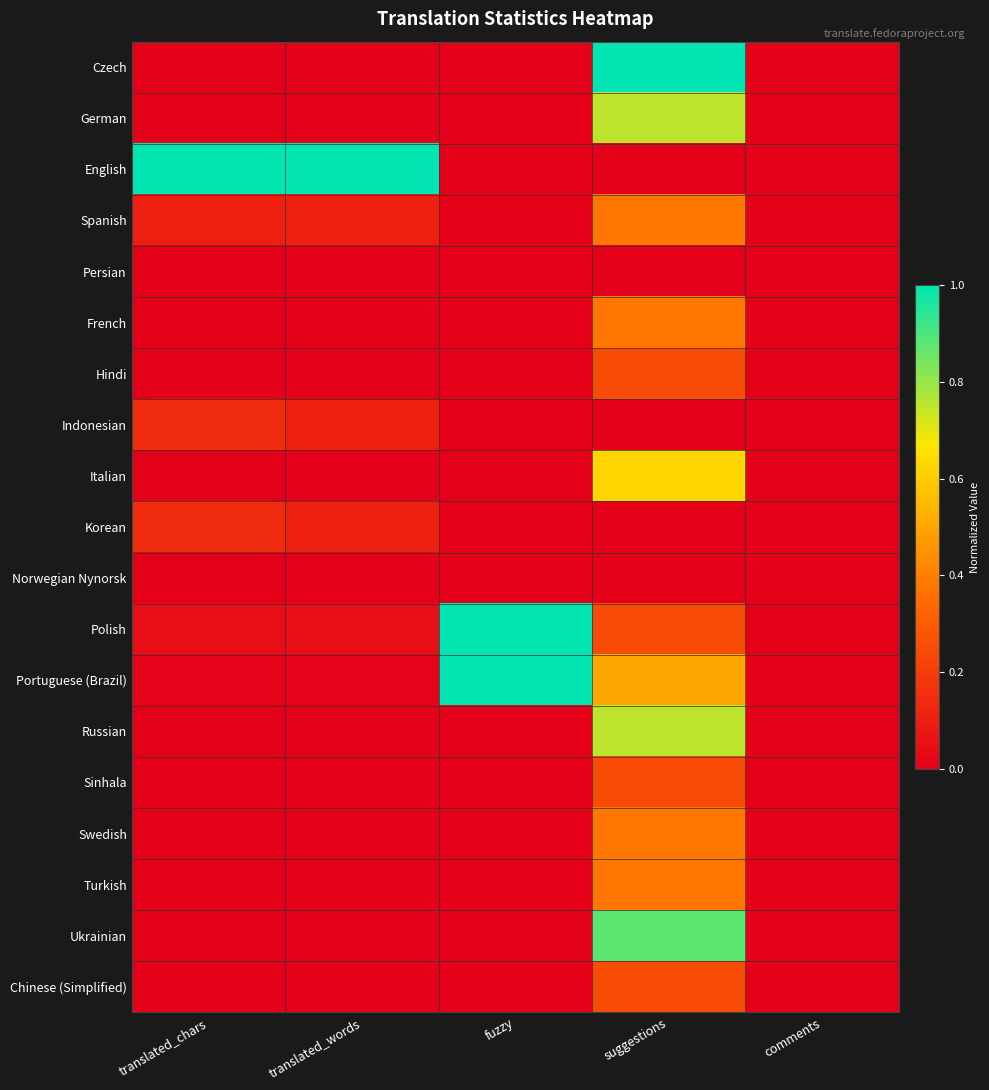

Reading left to right, extract all data points from this chart.

Czech: translated_chars=0.0	translated_words=0.0	fuzzy=0.0	suggestions=1.0	comments=0.0
German: translated_chars=0.0	translated_words=0.0	fuzzy=0.0	suggestions=0.8	comments=0.0
English: translated_chars=1.0	translated_words=1.0	fuzzy=0.0	suggestions=0.0	comments=0.0
Spanish: translated_chars=0.1	translated_words=0.1	fuzzy=0.0	suggestions=0.4	comments=0.0
Persian: translated_chars=0.0	translated_words=0.0	fuzzy=0.0	suggestions=0.0	comments=0.0
French: translated_chars=0.0	translated_words=0.0	fuzzy=0.0	suggestions=0.4	comments=0.0
Hindi: translated_chars=0.0	translated_words=0.0	fuzzy=0.0	suggestions=0.2	comments=0.0
Indonesian: translated_chars=0.1	translated_words=0.1	fuzzy=0.0	suggestions=0.0	comments=0.0
Italian: translated_chars=0.0	translated_words=0.0	fuzzy=0.0	suggestions=0.6	comments=0.0
Korean: translated_chars=0.1	translated_words=0.1	fuzzy=0.0	suggestions=0.0	comments=0.0
Norwegian Nynorsk: translated_chars=0.0	translated_words=0.0	fuzzy=0.0	suggestions=0.0	comments=0.0
Polish: translated_chars=0.0	translated_words=0.0	fuzzy=1.0	suggestions=0.2	comments=0.0
Portuguese (Brazil): translated_chars=0.0	translated_words=0.0	fuzzy=1.0	suggestions=0.5	comments=0.0
Russian: translated_chars=0.0	translated_words=0.0	fuzzy=0.0	suggestions=0.8	comments=0.0
Sinhala: translated_chars=0.0	translated_words=0.0	fuzzy=0.0	suggestions=0.2	comments=0.0
Swedish: translated_chars=0.0	translated_words=0.0	fuzzy=0.0	suggestions=0.4	comments=0.0
Turkish: translated_chars=0.0	translated_words=0.0	fuzzy=0.0	suggestions=0.4	comments=0.0
Ukrainian: translated_chars=0.0	translated_words=0.0	fuzzy=0.0	suggestions=0.9	comments=0.0
Chinese (Simplified): translated_chars=0.0	translated_words=0.0	fuzzy=0.0	suggestions=0.2	comments=0.0